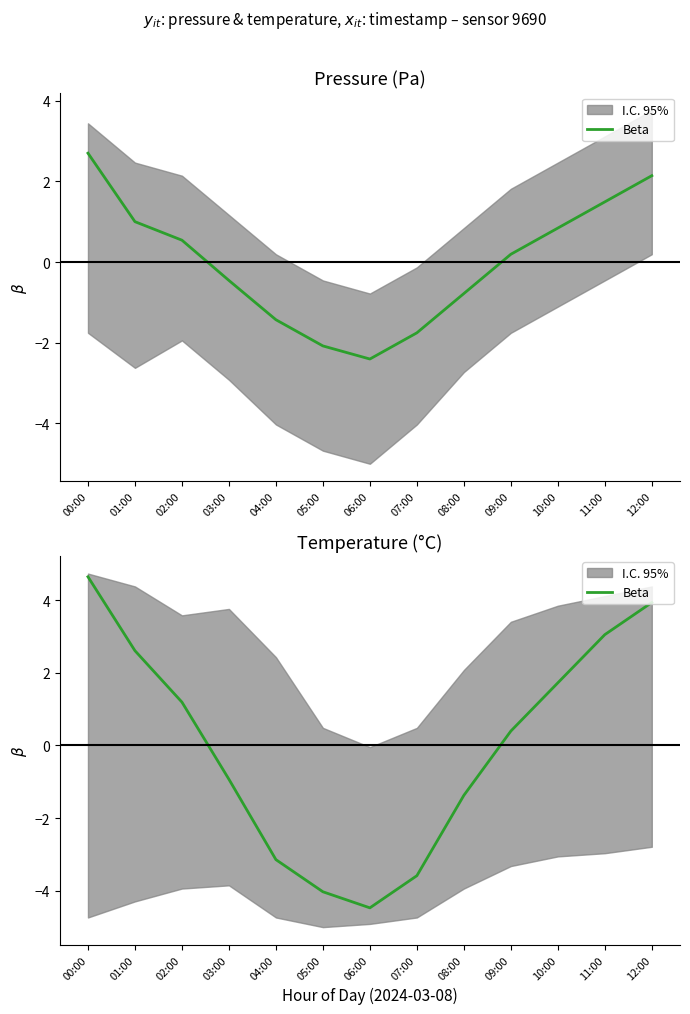

Which category has the lowest value across all series?

06:00